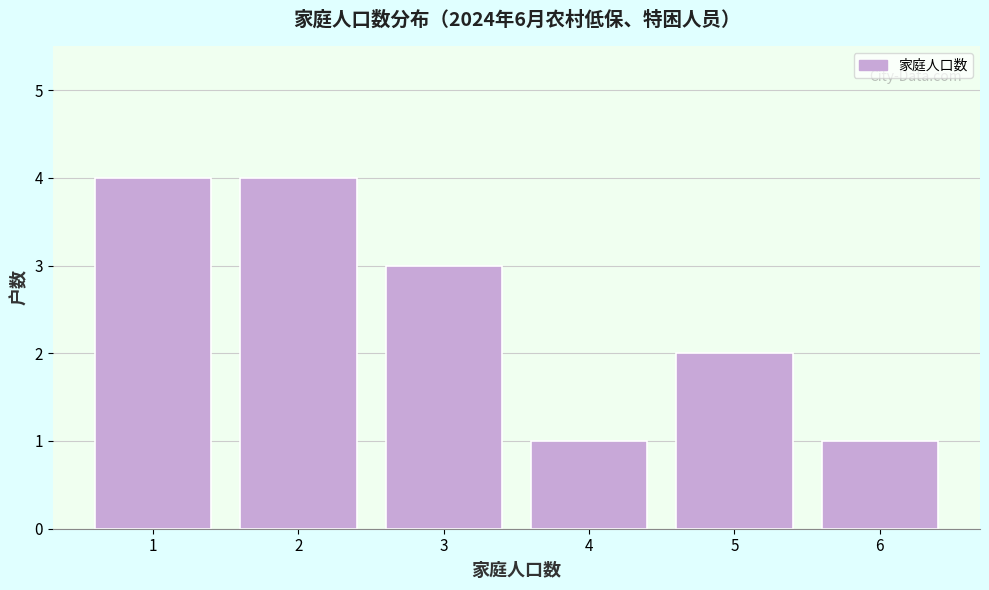

Reading left to right, list every bar in this chart as the range it spans on the x-axis followed by its height. The values are not printed on the chart, so give them approximately, as read against the axis.

0.5 to 1.5: 4
1.5 to 2.5: 4
2.5 to 3.5: 3
3.5 to 4.5: 1
4.5 to 5.5: 2
5.5 to 6.5: 1